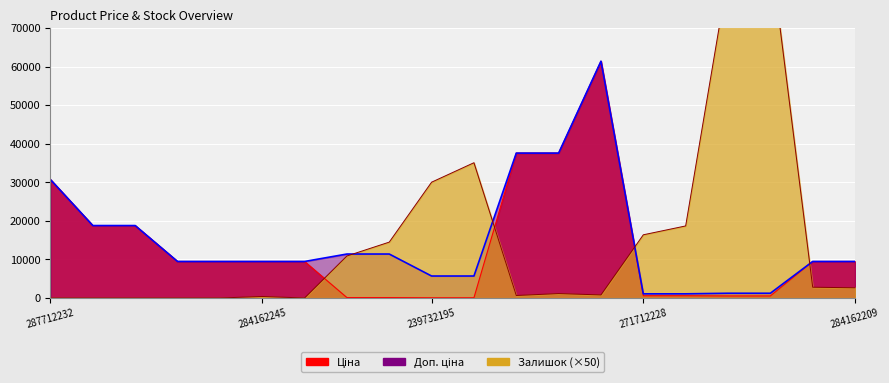

List the series in order of their peak value, lowest first.

Ціна, Доп. ціна, Залишок